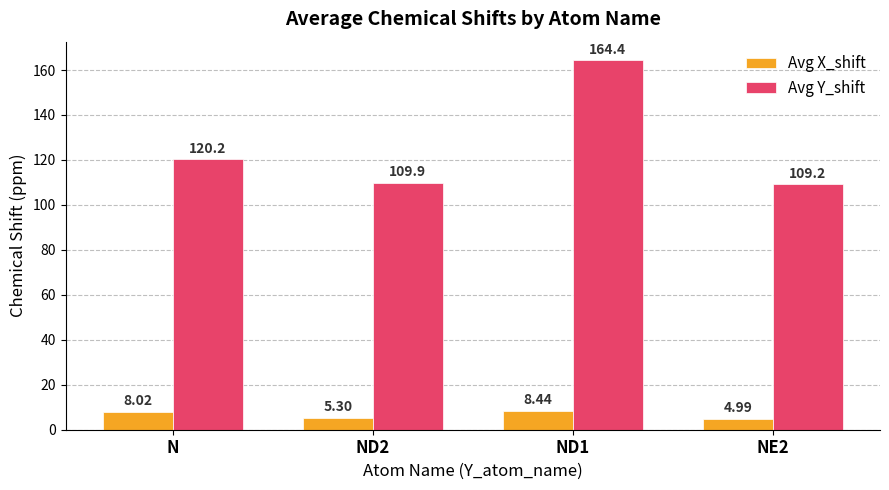

What is the maximum value for Avg X_shift?

8.4